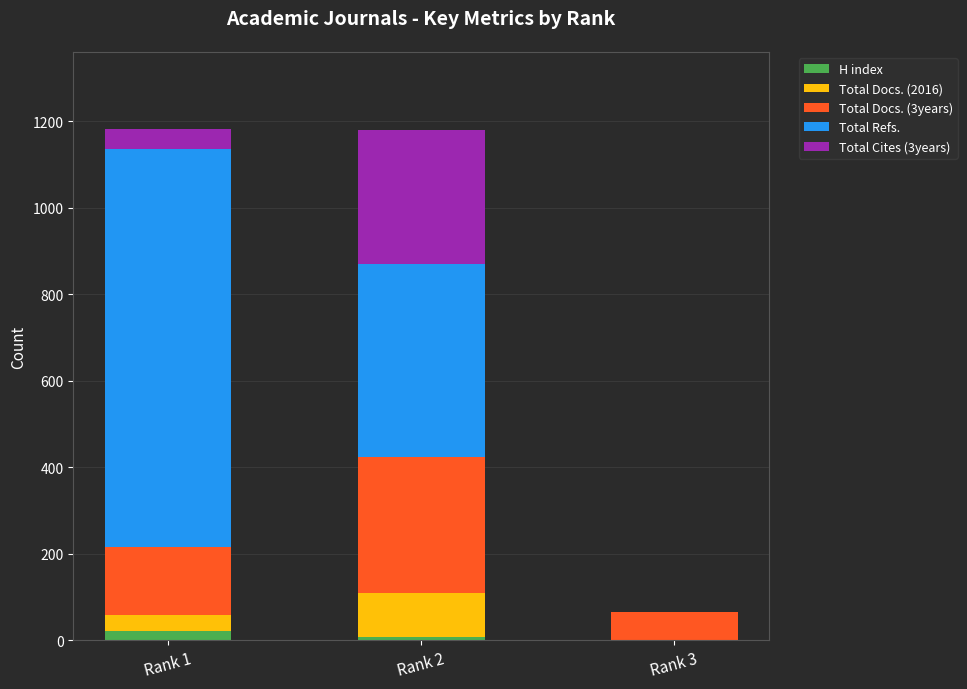

What is the sum of all H index values?

30